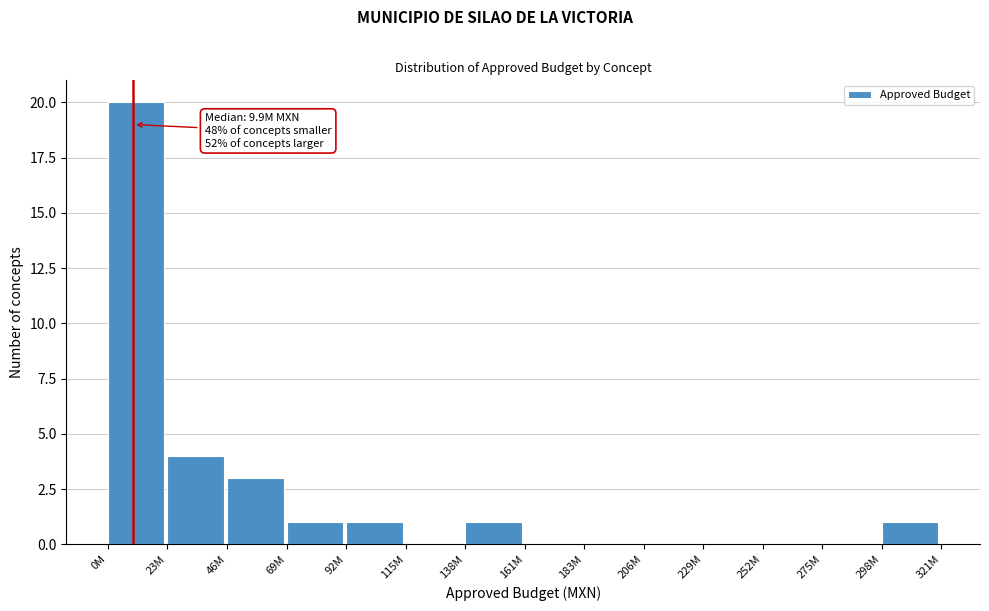

Reading left to right, list all the values displayed in this chart.

0M=20	23M=4	46M=3	69M=1	92M=1	115M=0	138M=1	161M=0	183M=0	206M=0	229M=0	252M=0	275M=0	298M=1